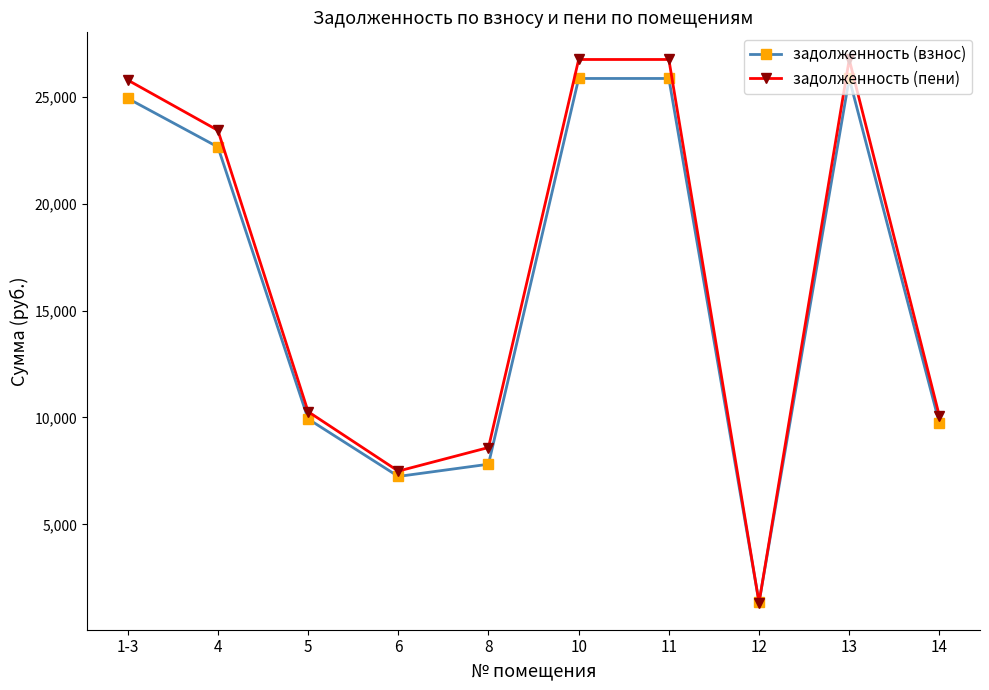

Reading right to left, extract all data points from this chart.

задолженность (взнос): 9721.0	25854.0	1345.2	25854.0	25854.0	7810.9	7239.1	9928.0	22648.0	24923.3
задолженность (пени): 10054.9	26742.0	1339.0	26742.0	26742.0	8592.3	7487.8	10269.0	23425.9	25779.4